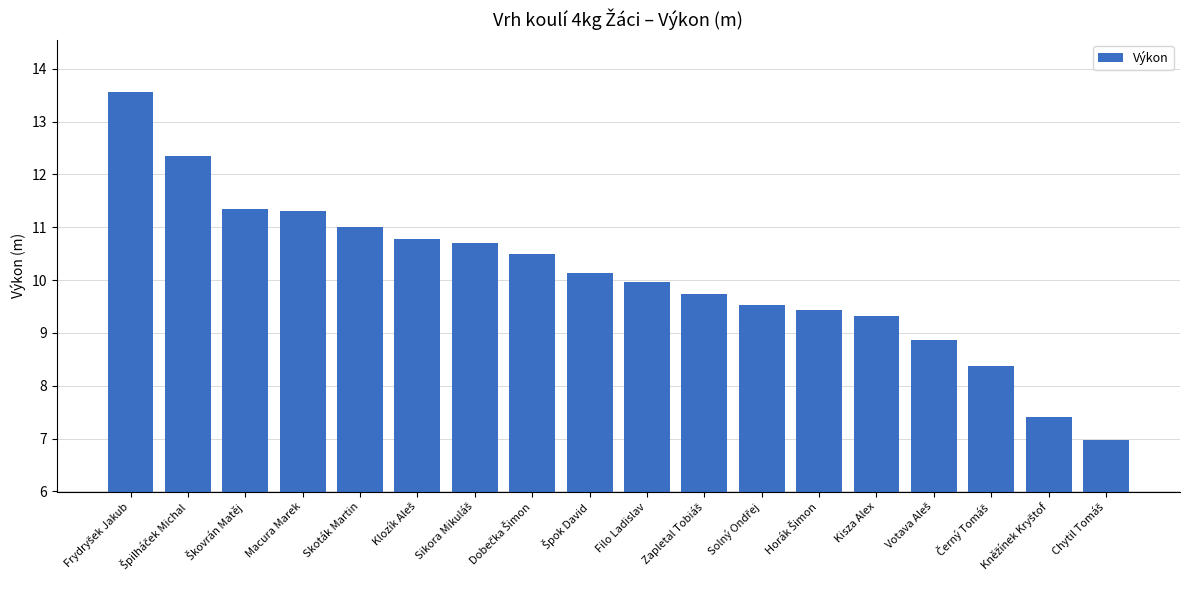

What is the label of the 4th bar from the left?

Macura Marek